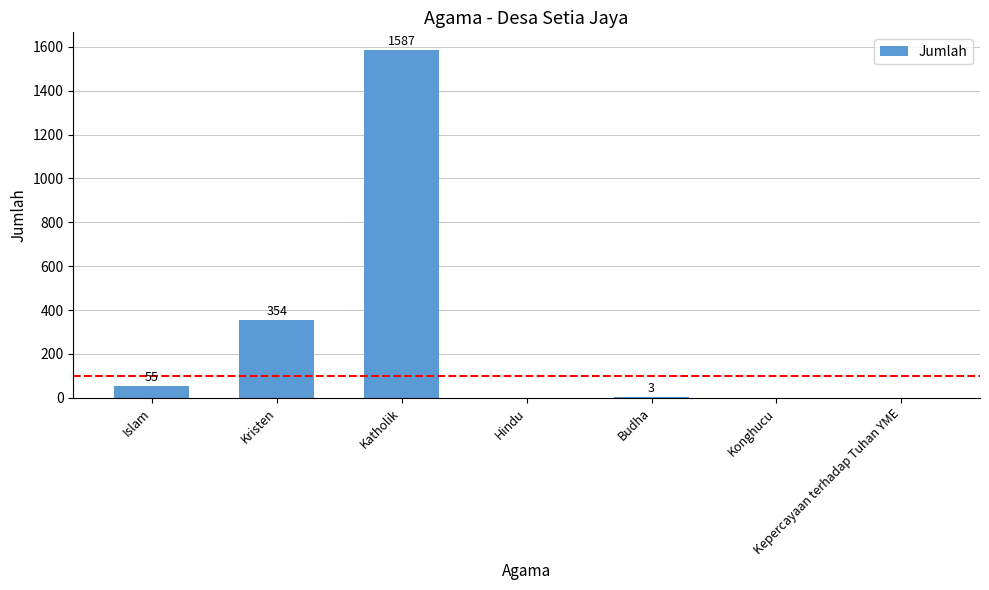

What is the sum of the values at Hindu and Islam?

55